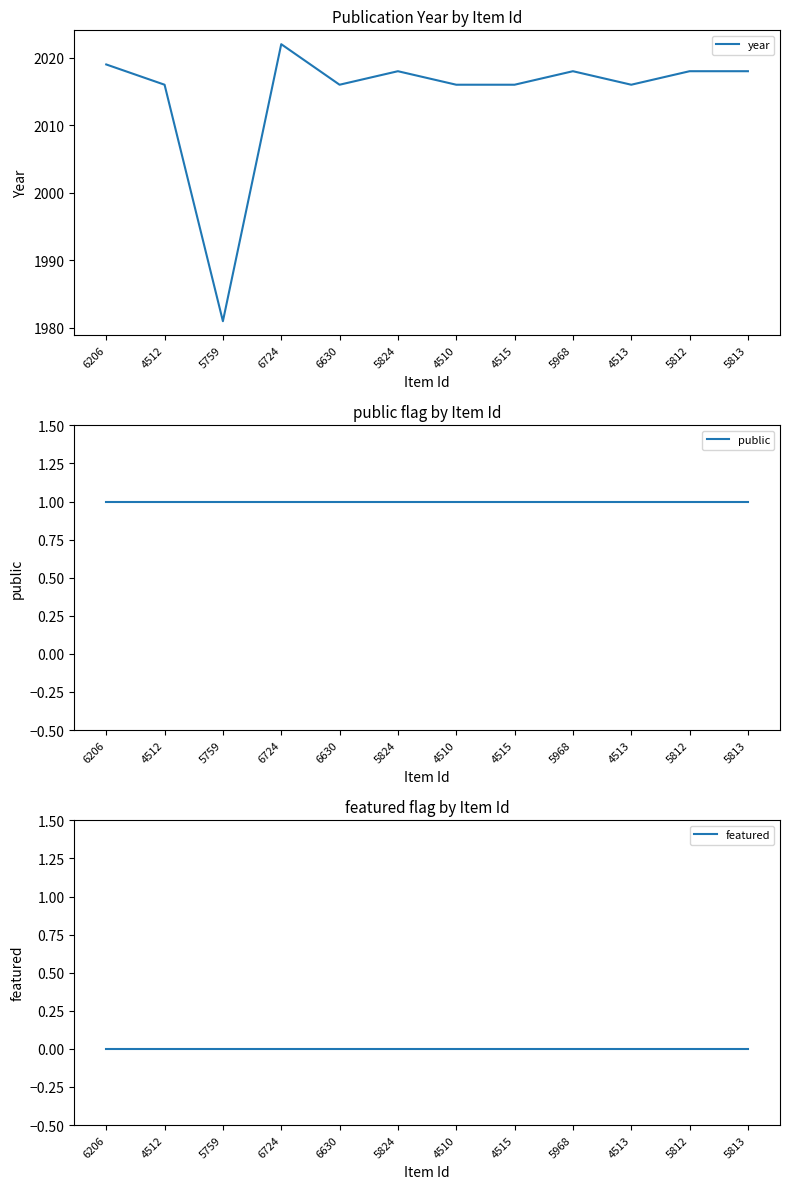

True or false: public and year cross at least once.

False